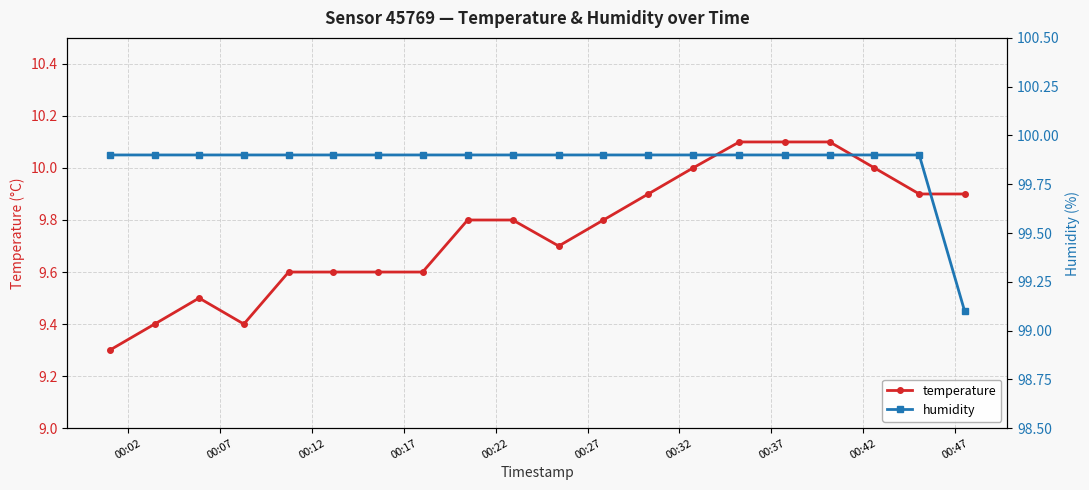

What is the maximum value for temperature?

10.1